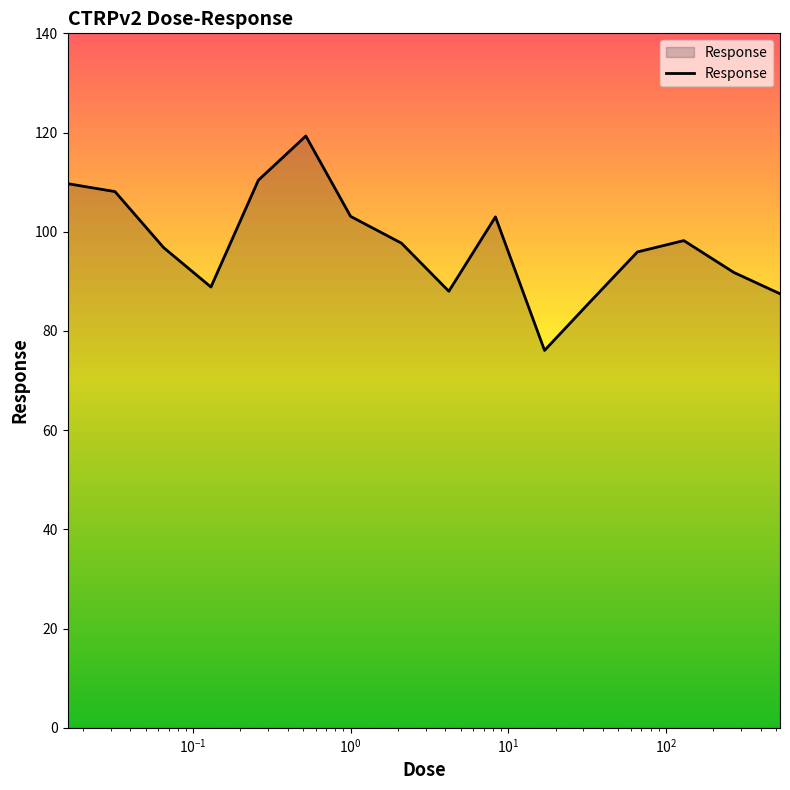

What is the minimum value shown in the chart?

76.1